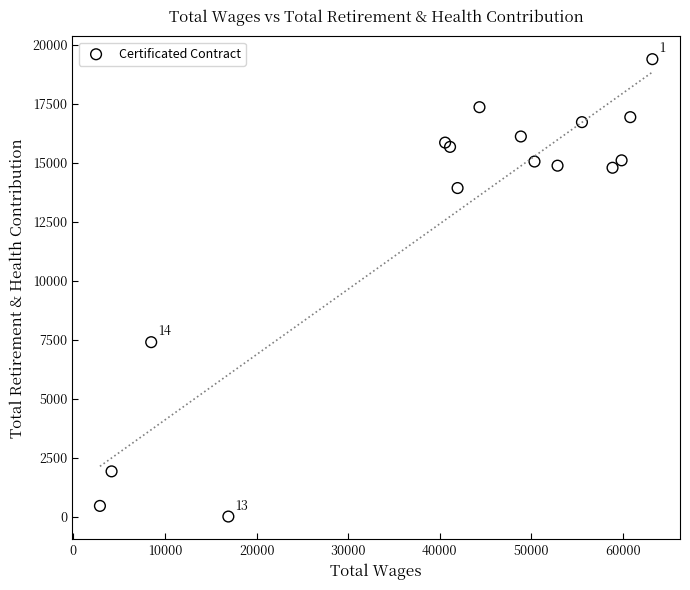

What Y value in the scatter plot is closest to 9701?

7397